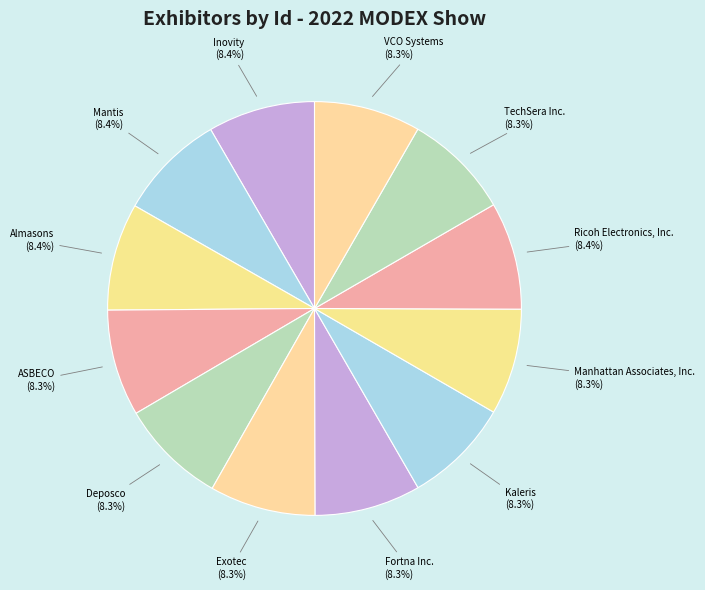

Count the number of slices in the pie.

12